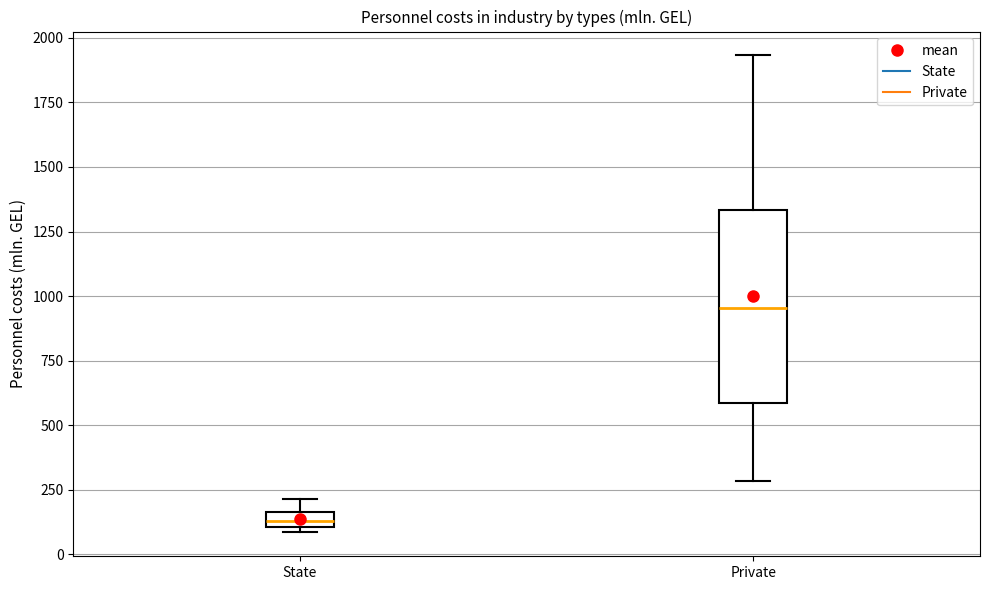

Which box is the tallest, from its lower edge to its upper edge?

Private